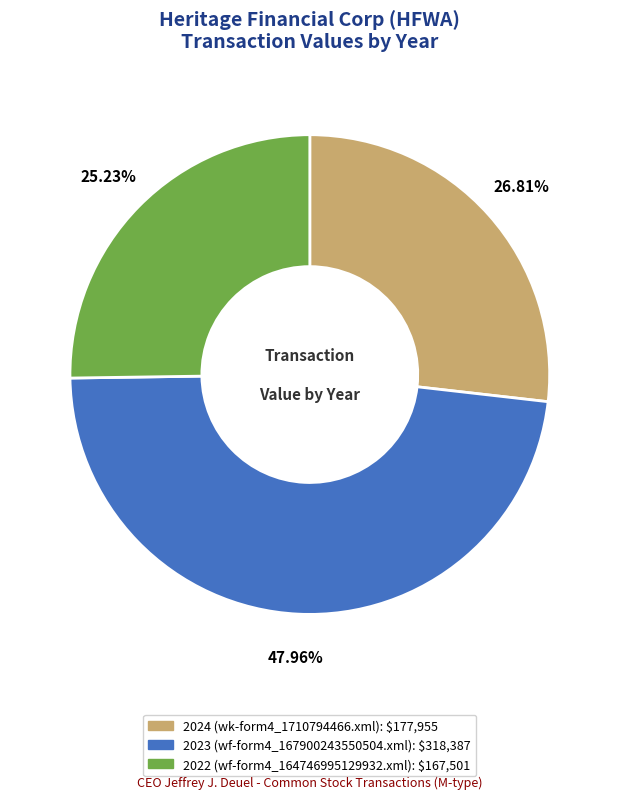

How many segments does this pie chart have?

3